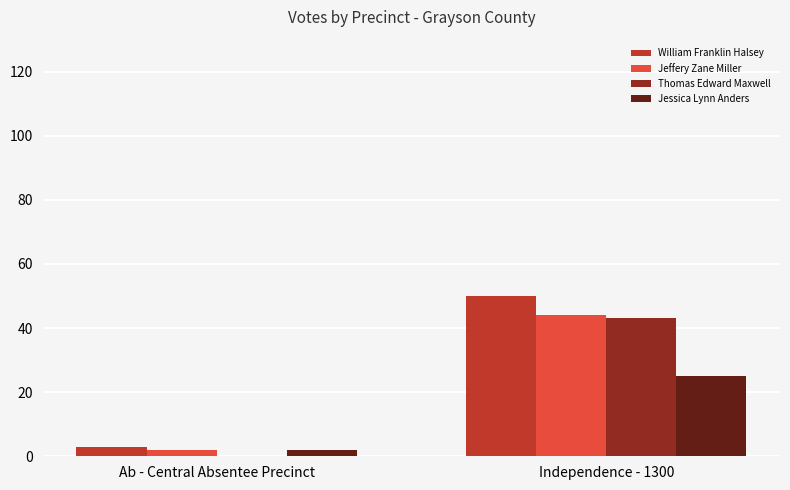

The value of Jessica Lynn Anders at Independence - 1300 is 25. True or false?

True